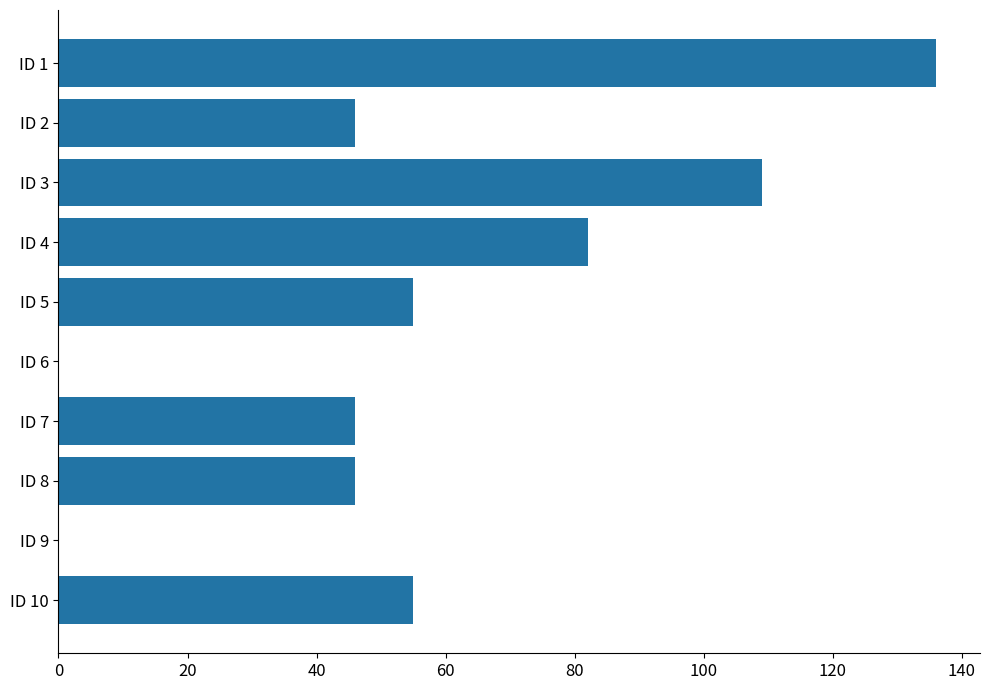

The value at ID 2 is 14. True or false?

False